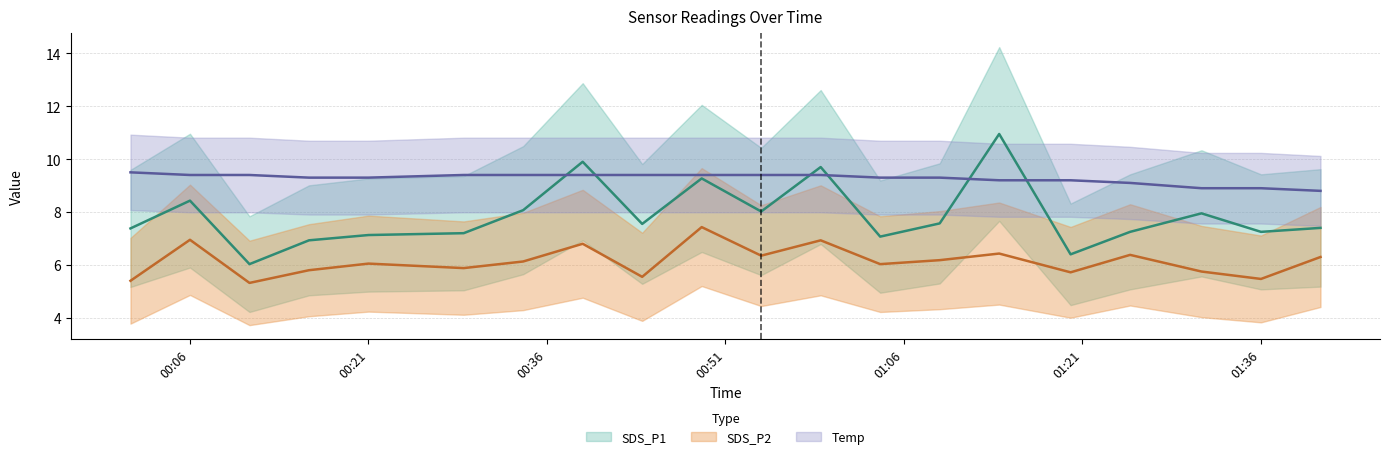

At which label is SDS_P2 closest to 6?

2022/09/28 01:04